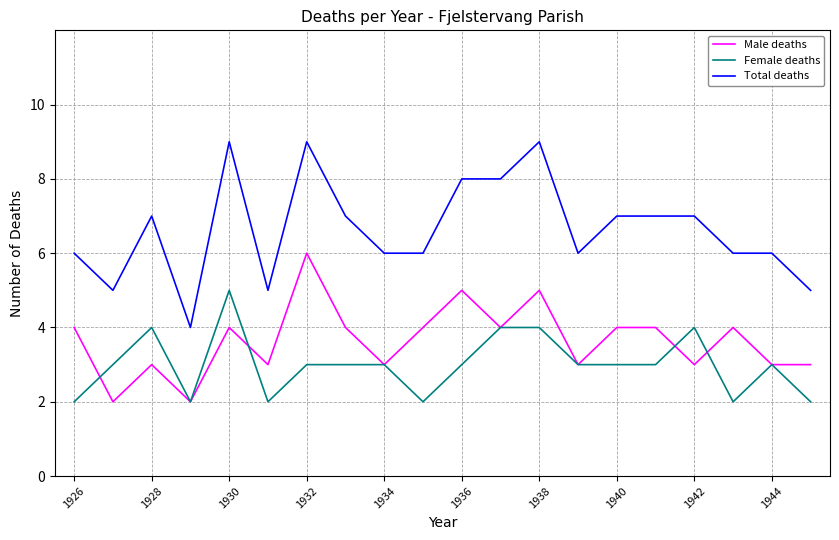

What is the lowest value of the Total deaths series?

4